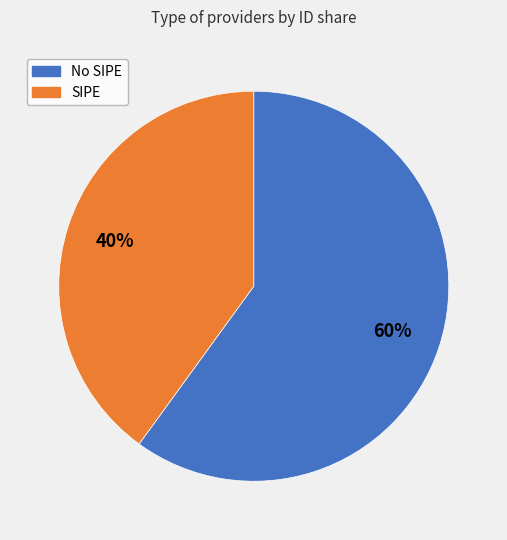

Is there a majority slice in this chart?

Yes